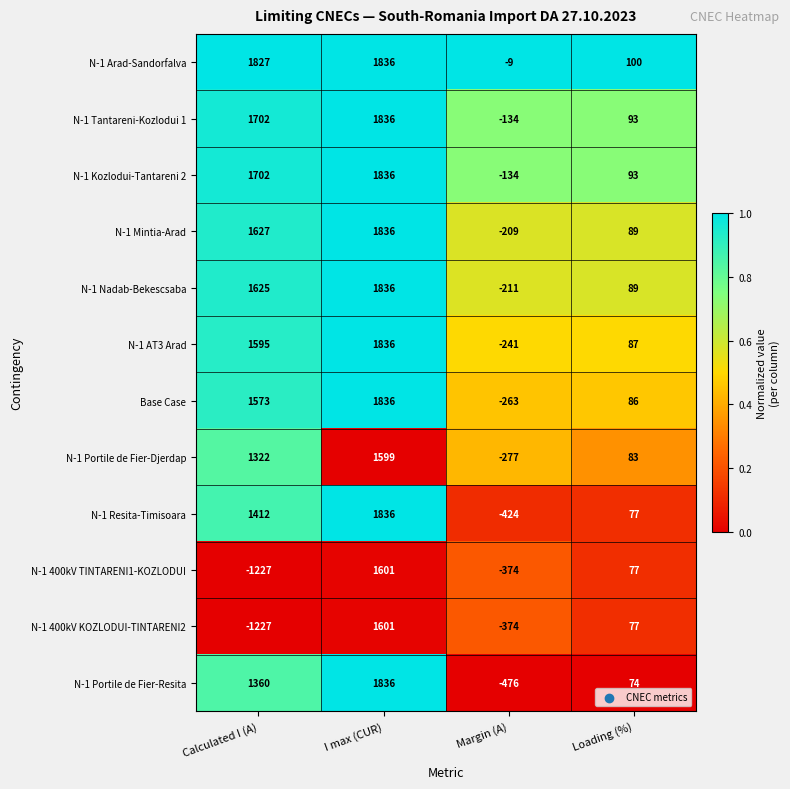

How many N-1 Portile de Fier-Resita values are between 74 and 1836?

3